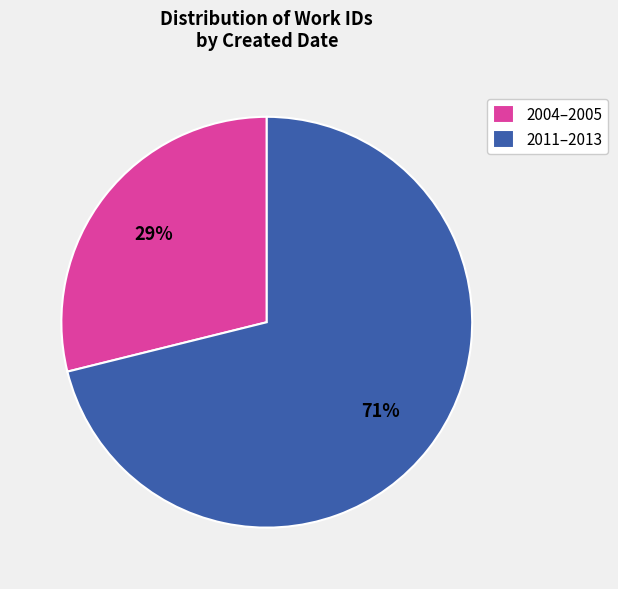

What percentage is the 2011–2013 slice, to the nearest percent?

71%